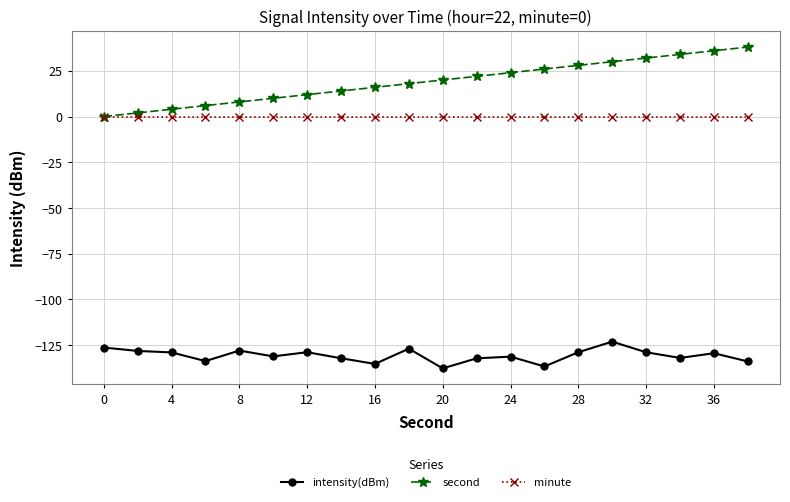

List the series in order of their peak value, lowest first.

intensity(dBm), minute, second